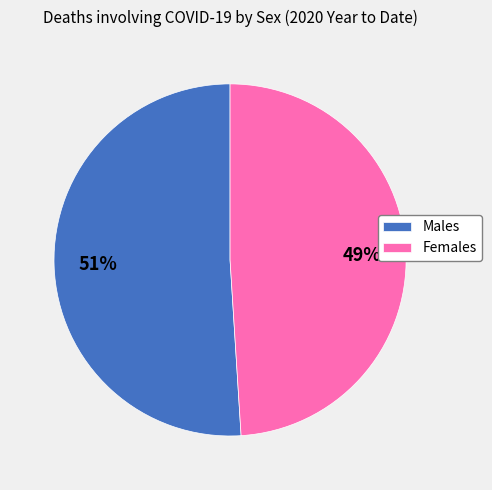

Which slice represents more than half of the pie?

Males